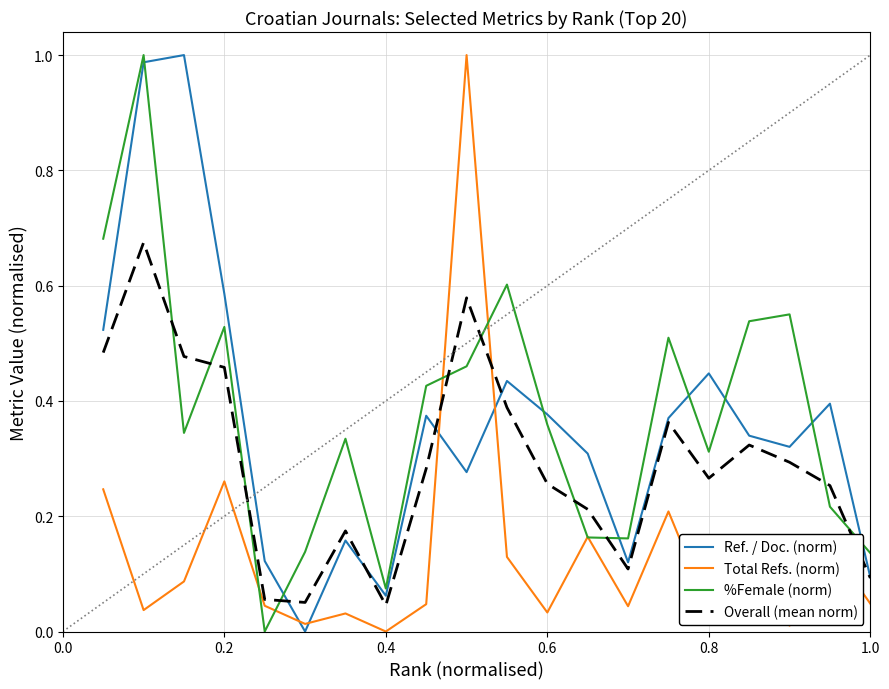

True or false: Overall (mean norm) and Total Refs. (norm) intersect in this chart.

True